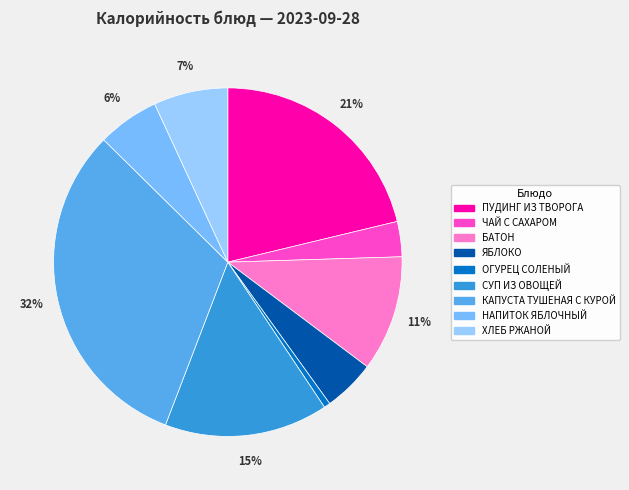

True or false: НАПИТОК ЯБЛОЧНЫЙ accounts for 1% of the total.

False